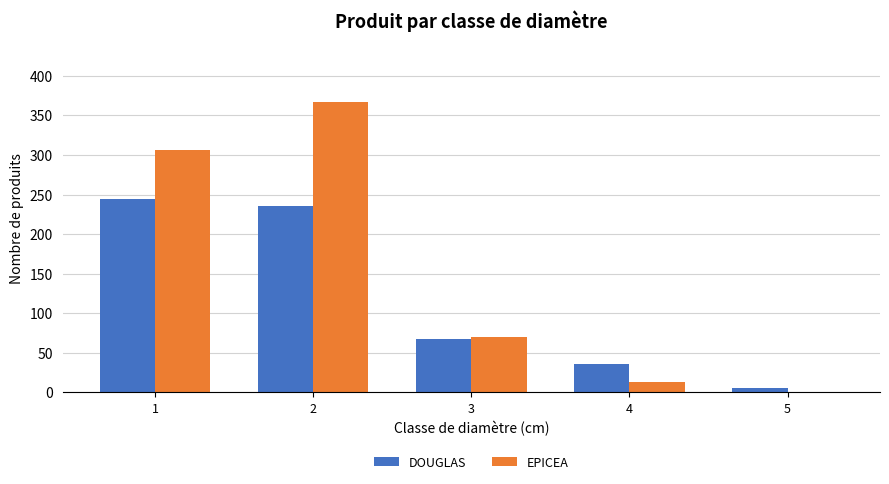

What is the sum of all DOUGLAS values?

589